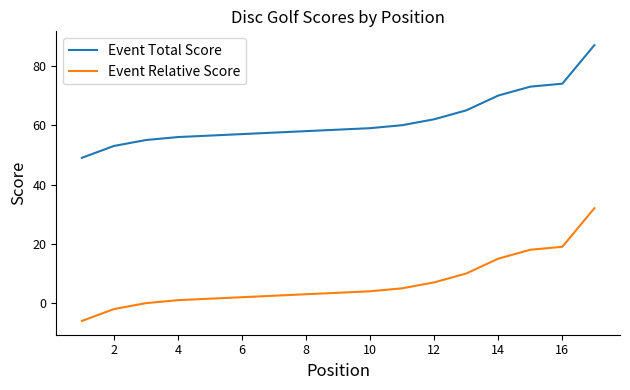

Reading left to right, what are all the values shown in this chart?

Event Total Score: 49	53	55	56	56	57	57	57	57	59	60	62	65	70	73	74	87
Event Relative Score: -6	-2	0	1	1	2	2	2	2	4	5	7	10	15	18	19	32